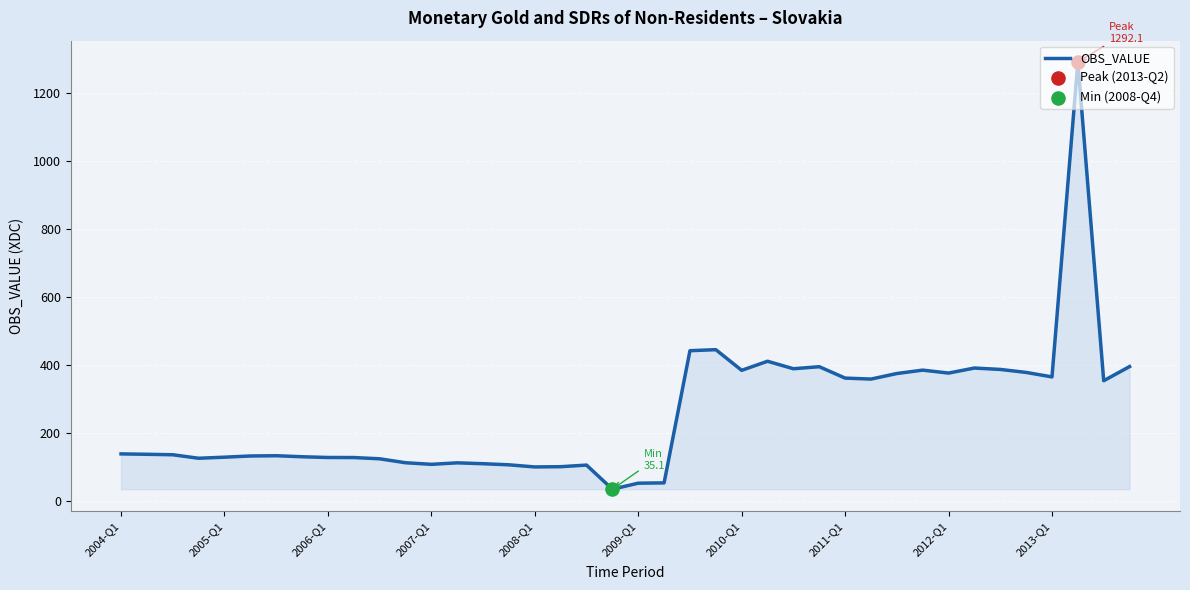

What is the greatest value displayed?

1292.1